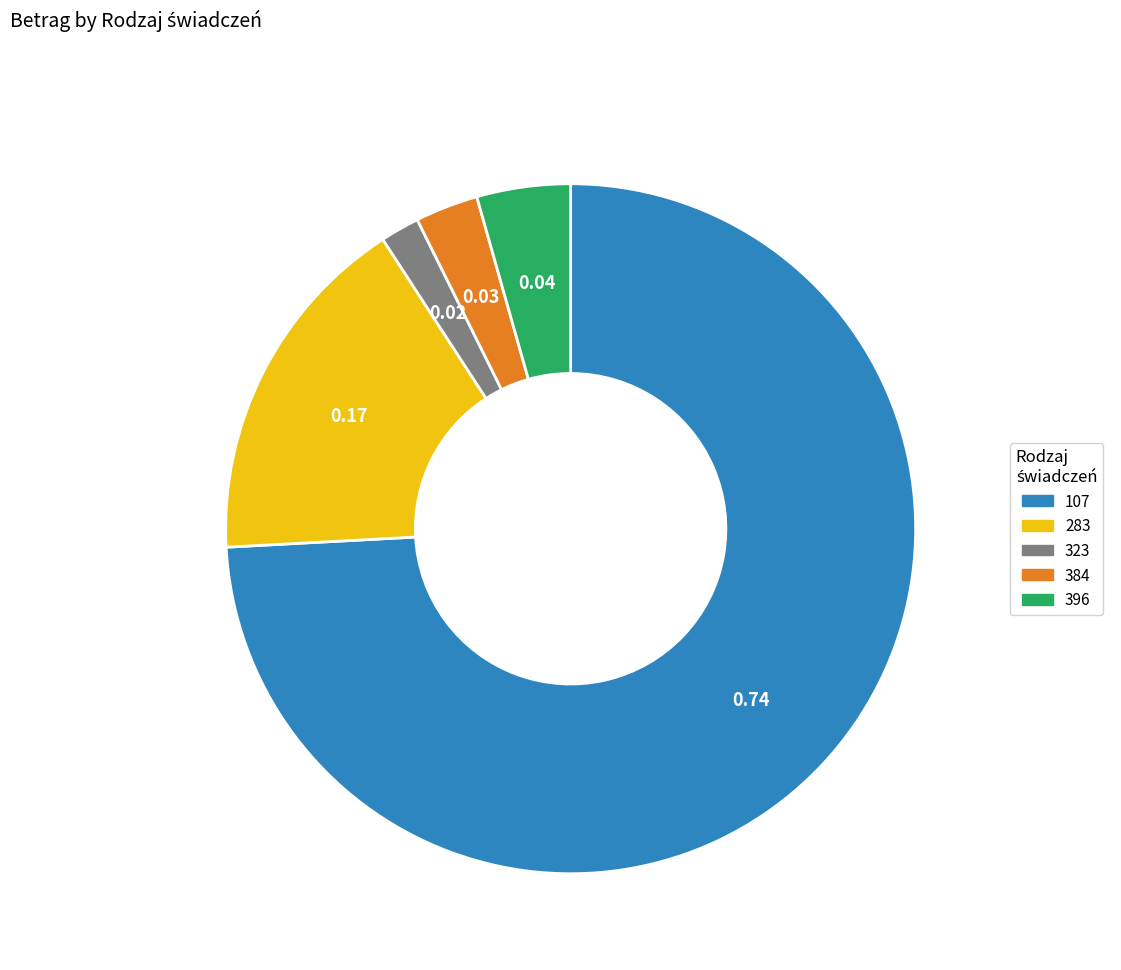

Does 384 account for over 50% of the chart?

No